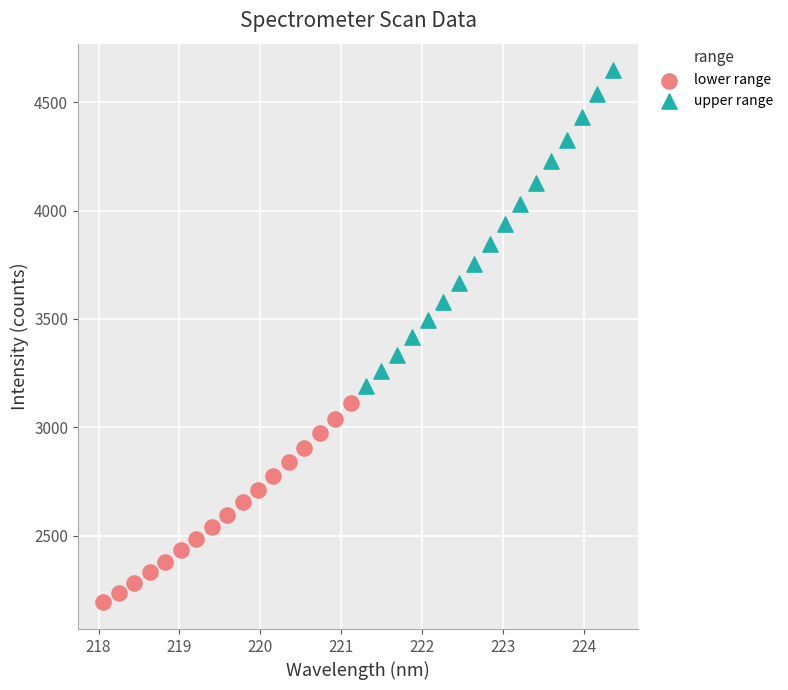

Which series reaches the maximum Y coordinate?

upper range